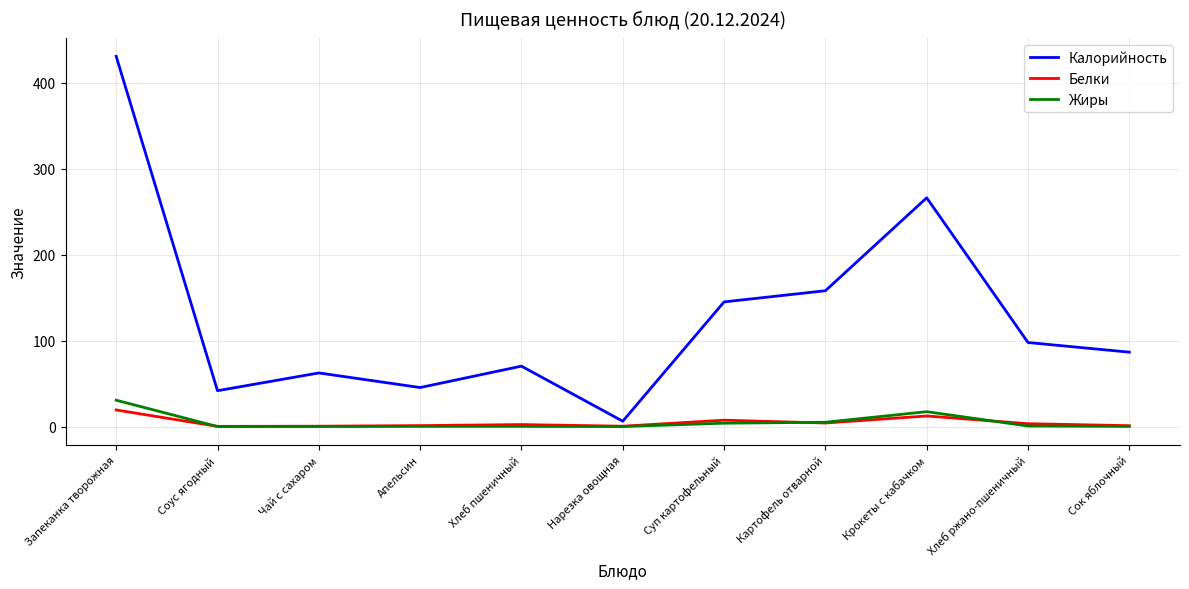

In Калорийность, how many points are lower than both neighbors (excluding endpoints)?

3